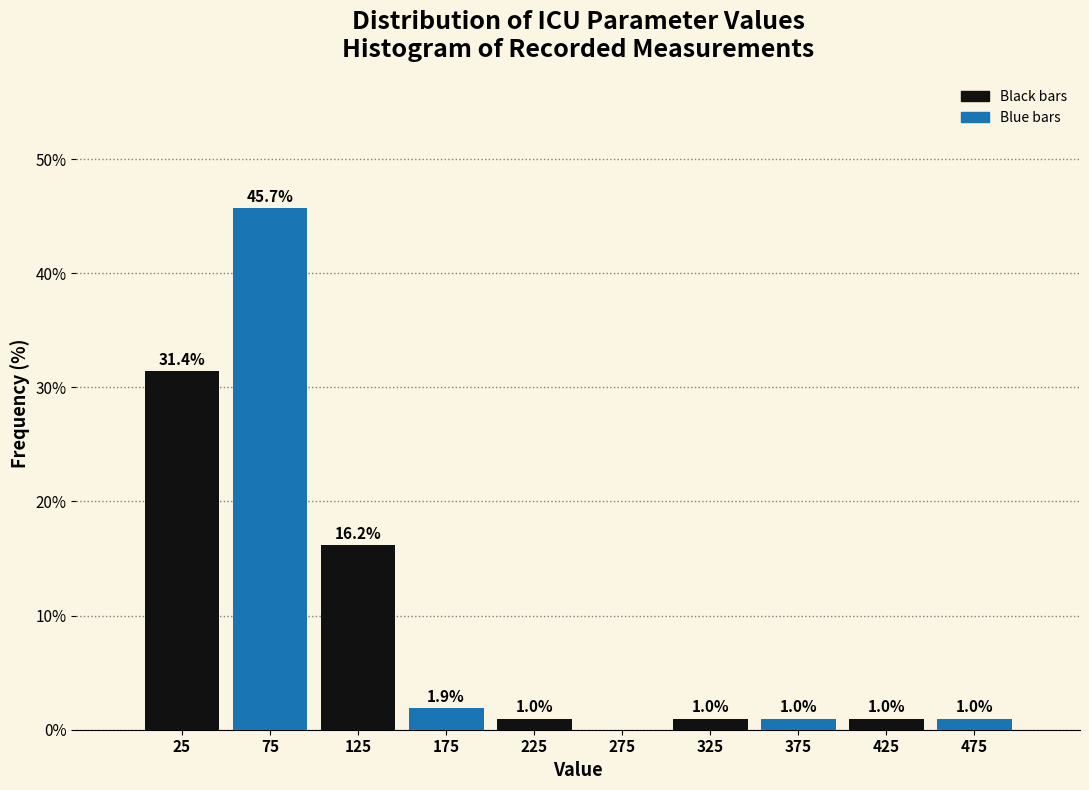

Which range on the x-axis has the tallest bar?

50 to 100